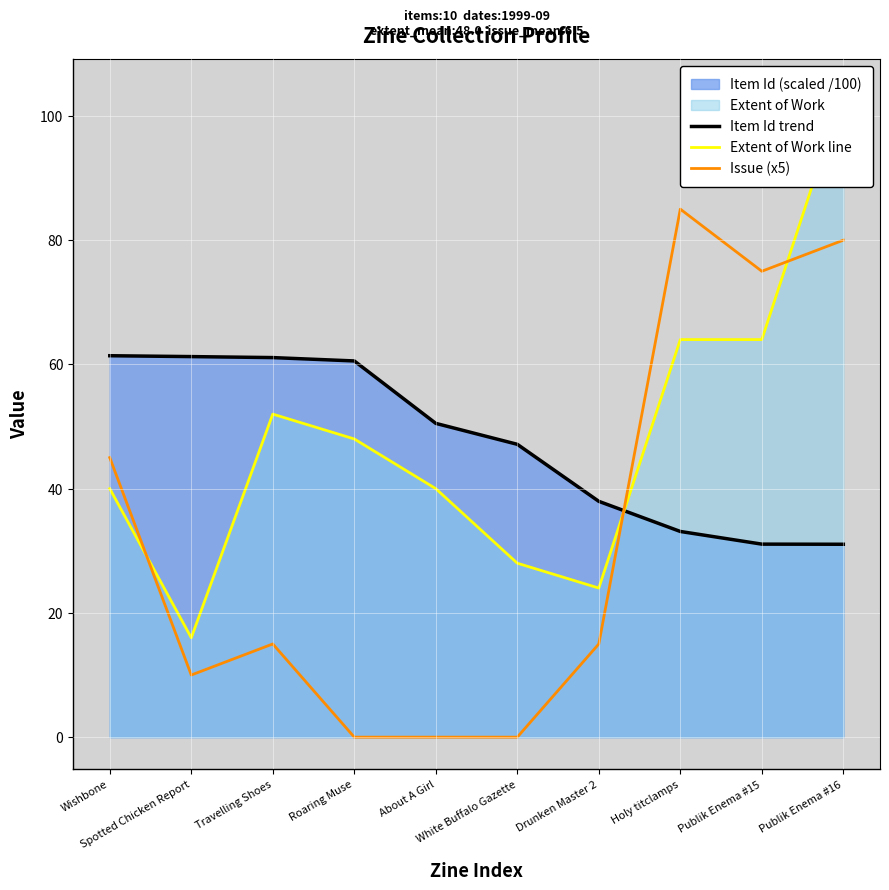

What is the difference between the maximum and minimum values in the Extent of Work line series?

88.0